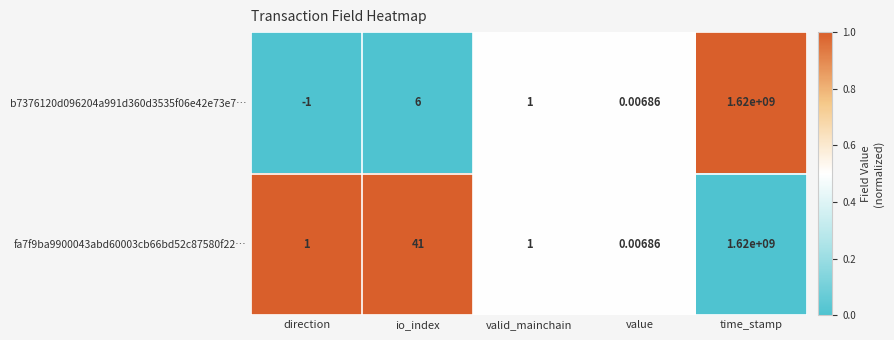

Is the value of b7376120d096204a991d360d3535f06e42e73e7… at time_stamp greater than the value of fa7f9ba9900043abd60003cb66bd52c87580f22… at io_index?

Yes